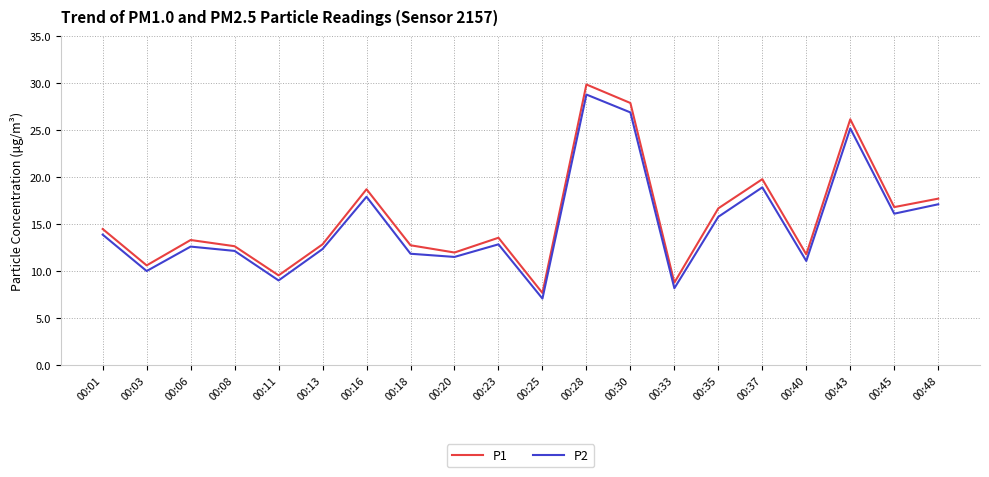

Is the value of P2 at 00:37 greater than the value of P1 at 00:20?

Yes